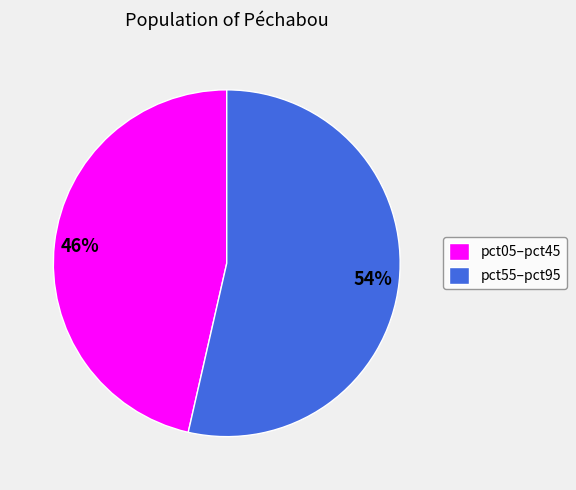

The pct55–pct95 slice represents 47% of the pie. True or false?

False